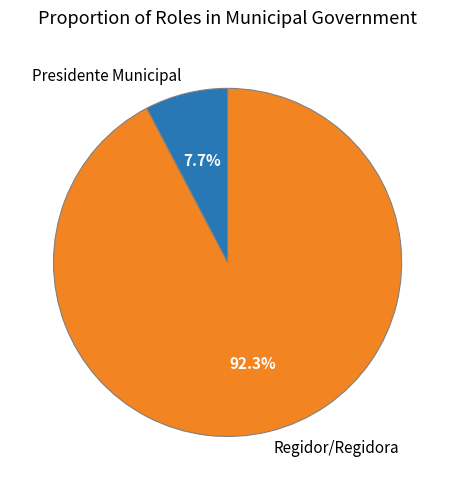

Count the number of slices in the pie.

2